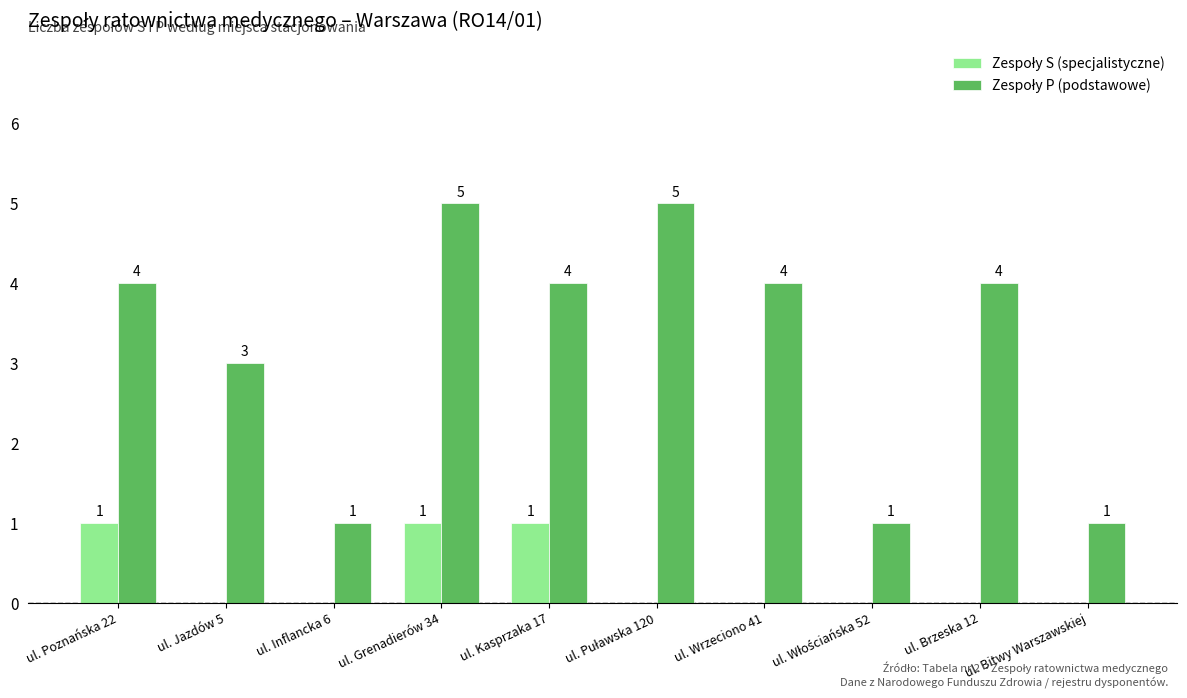

At which category is the sum across all series the highest?

ul. Grenadierów 34